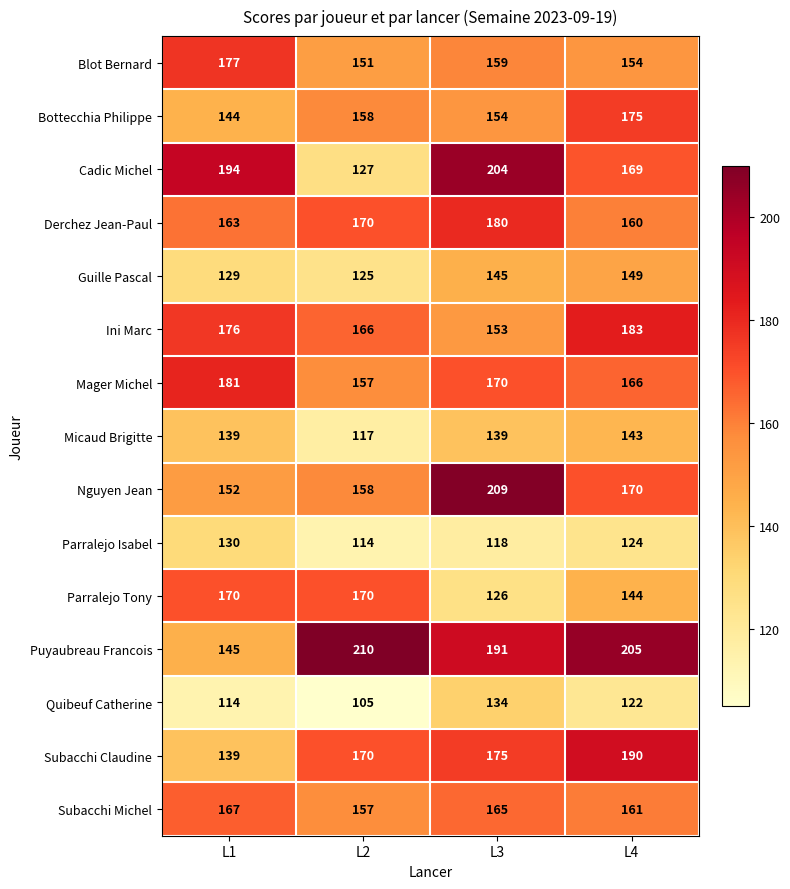

What is the sum of the Parralejo Tony values at L1 and L2?

340